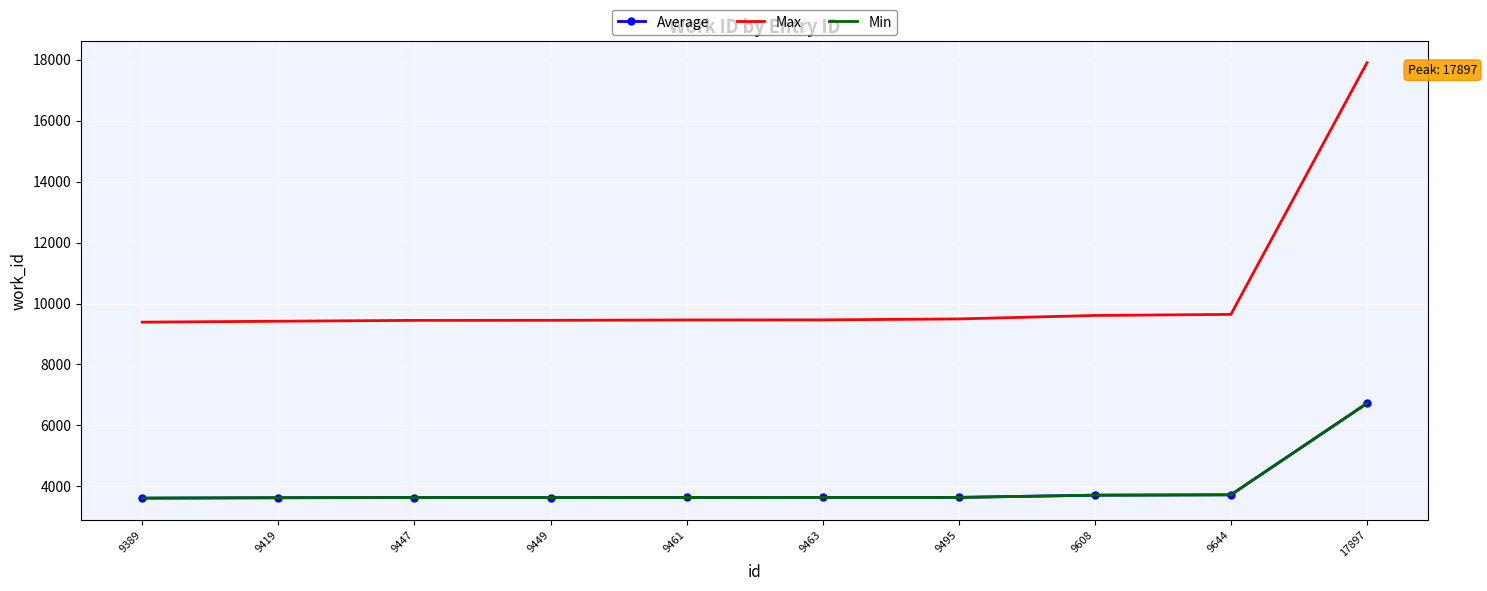

Reading right to left, list all the values displayed in this chart.

Average: 6726	3725	3713	3640	3640	3639	3636	3636	3629	3616
Max: 17897	9644	9608	9495	9463	9461	9449	9447	9419	9389
Min: 6726	3725	3713	3640	3640	3639	3636	3636	3629	3616